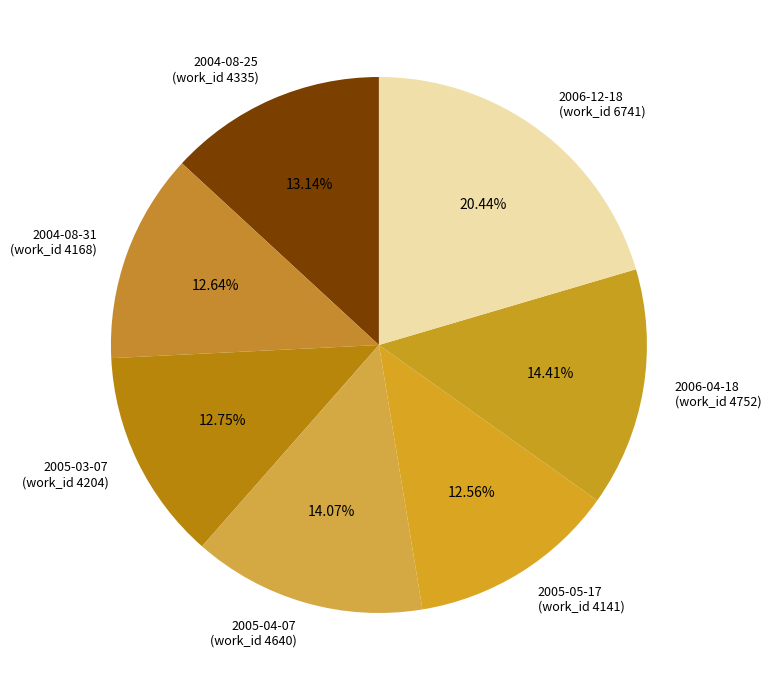

What is the ratio of the value at 2004-08-31 (work_id 4168) to the value at 2006-12-18 (work_id 6741)?

0.6